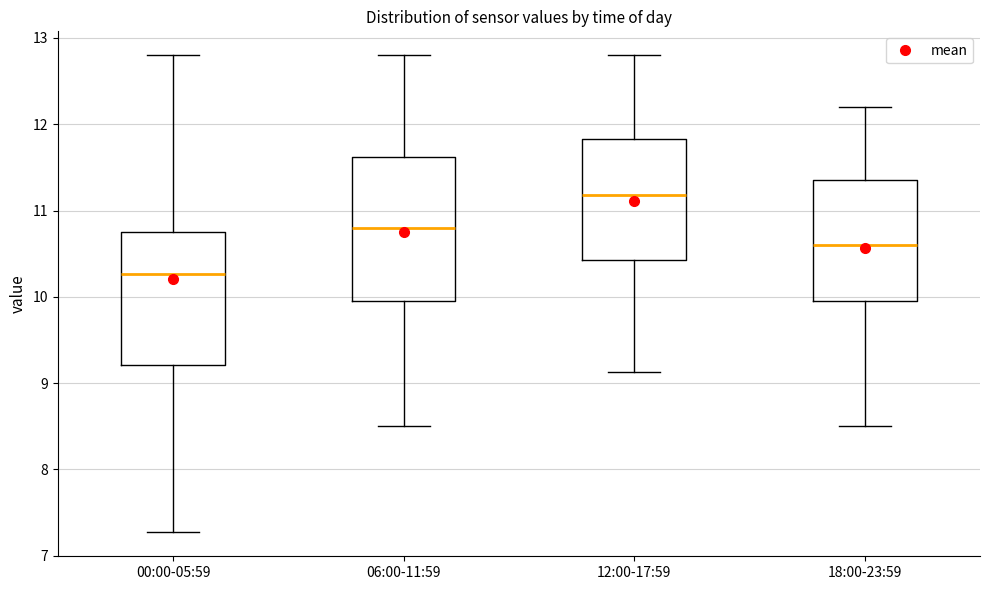

Reading left to right, read every box against the y-axis: the position of its median line, the range the box covers, and the ends of its whiskers. The values are not printed on the chart, so give them approximately, as read against the axis.

00:00-05:59: median 10.3, box 9.2 to 10.7, whiskers 7.3 to 12.8
06:00-11:59: median 10.8, box 10.0 to 11.6, whiskers 8.5 to 12.8
12:00-17:59: median 11.2, box 10.4 to 11.8, whiskers 9.1 to 12.8
18:00-23:59: median 10.6, box 10.0 to 11.4, whiskers 8.5 to 12.2